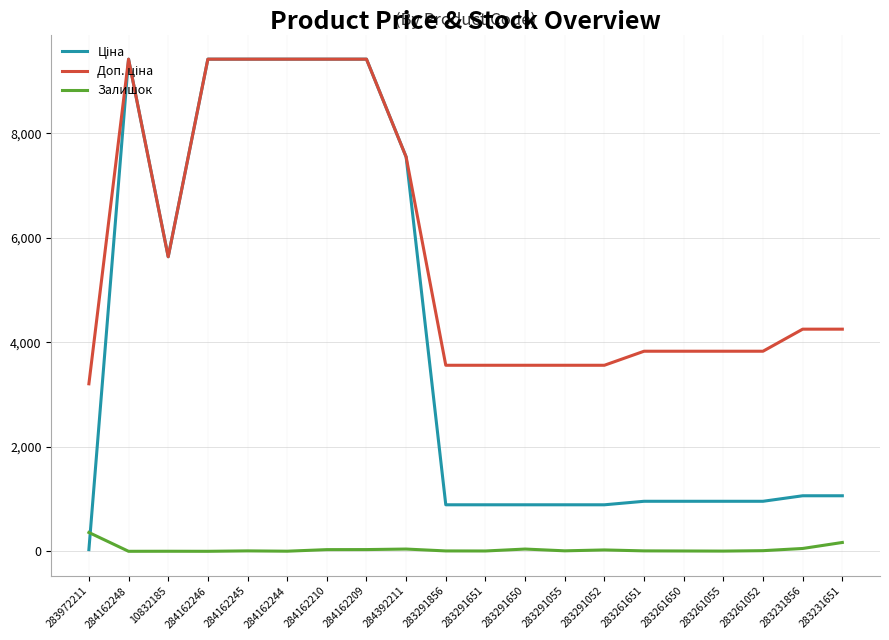

What position from the right is 284162246?

17